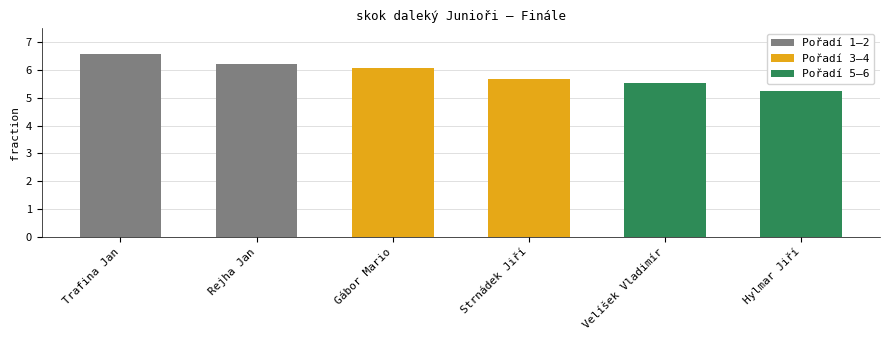

At which category does the chart reach its minimum across all series?

Hylmar Jiří